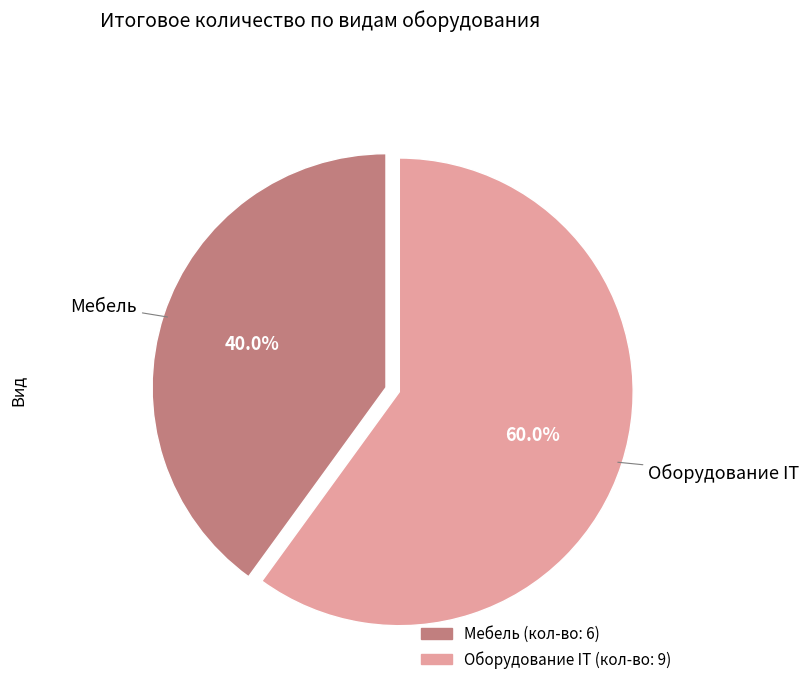

True or false: Оборудование IT accounts for 60% of the total.

True